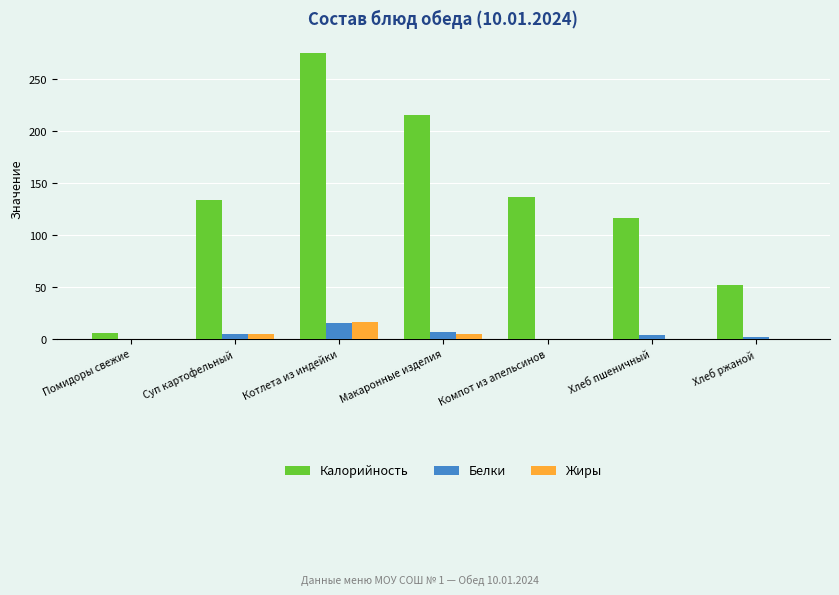

What is the greatest value displayed?

275.4